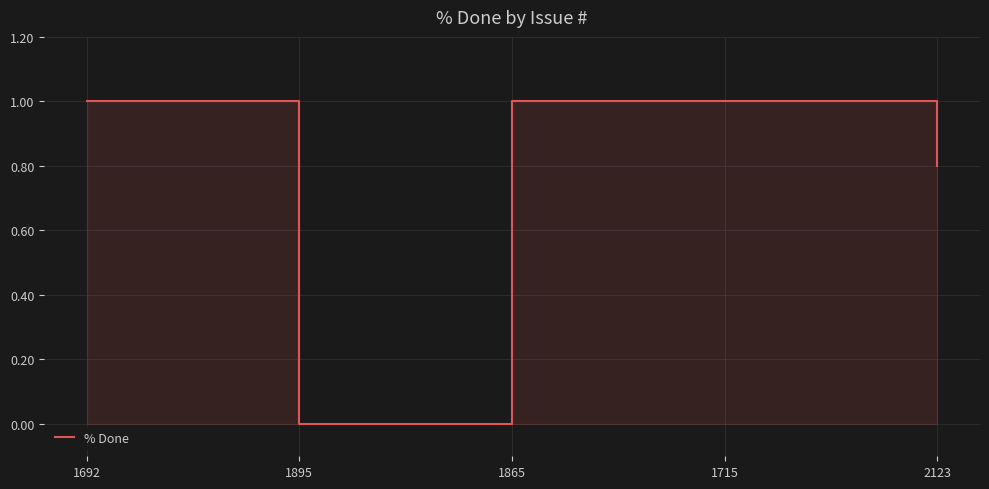

What is the label of the 1st point from the right?

2123